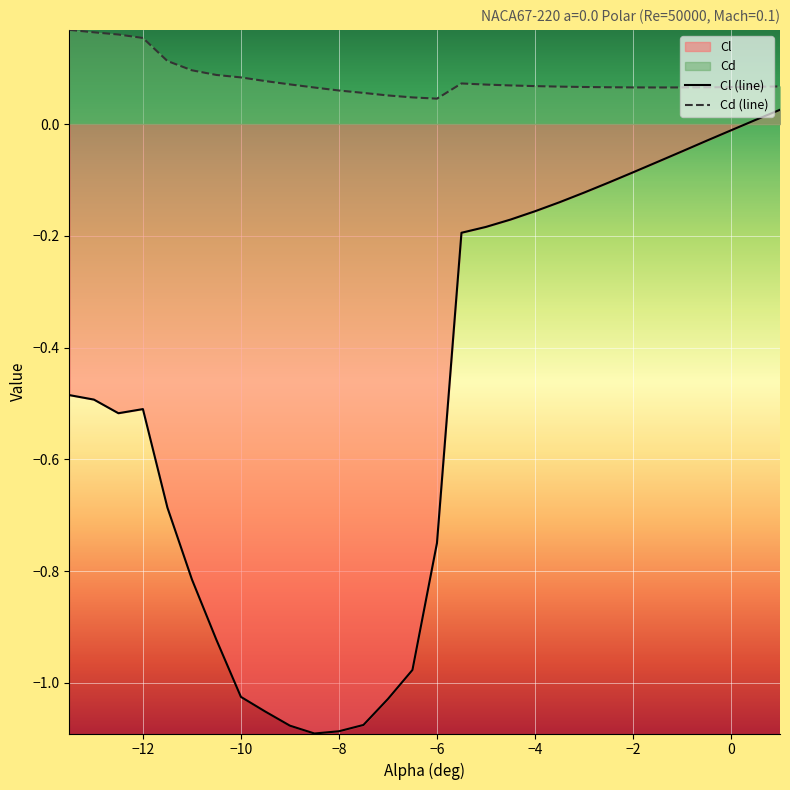

Where does the Cl series first go above 0?

0.5